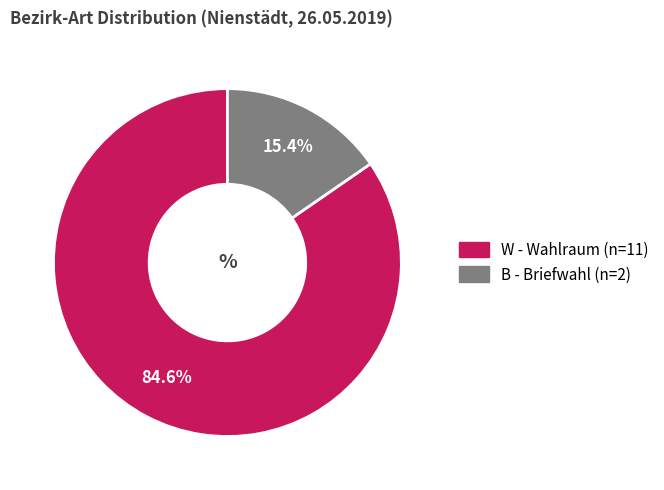

Is there any slice that represents more than half of the pie?

Yes